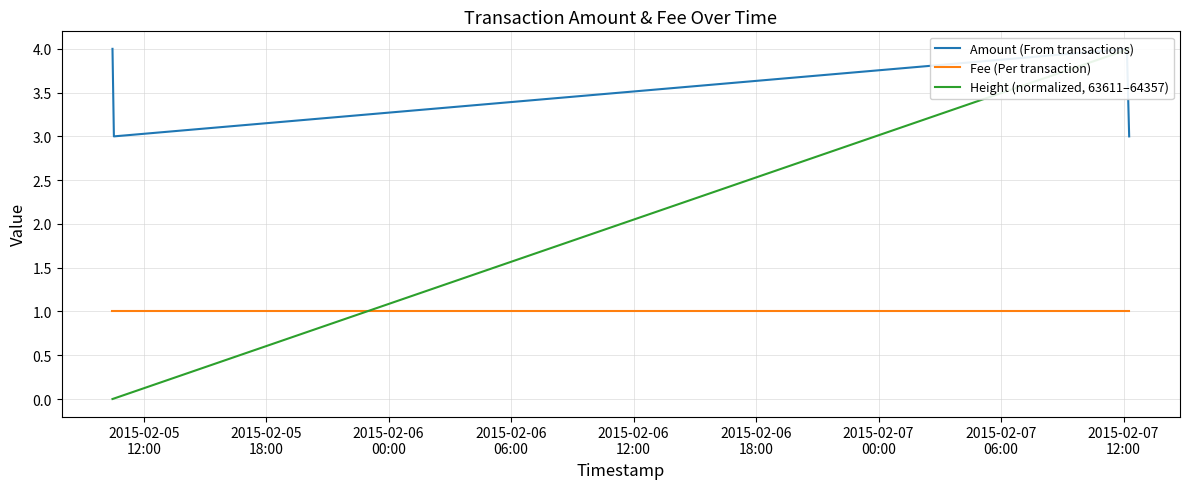

What is the sum of all Height (normalized, 63611–64357) values?

8.0